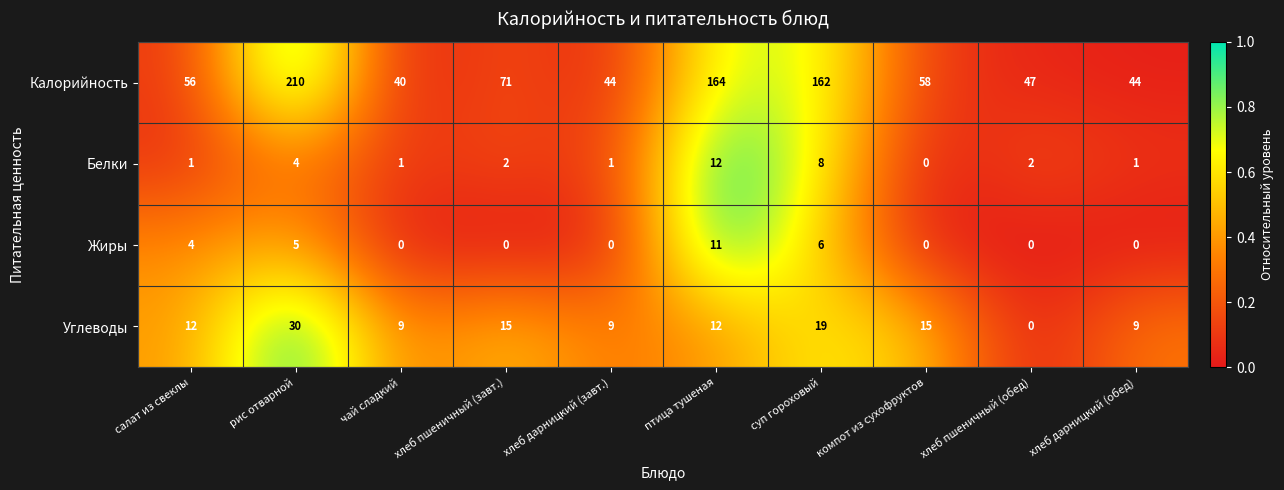

Rank the series by their maximum value, from lowest to highest.

Жиры, Белки, Углеводы, Калорийность